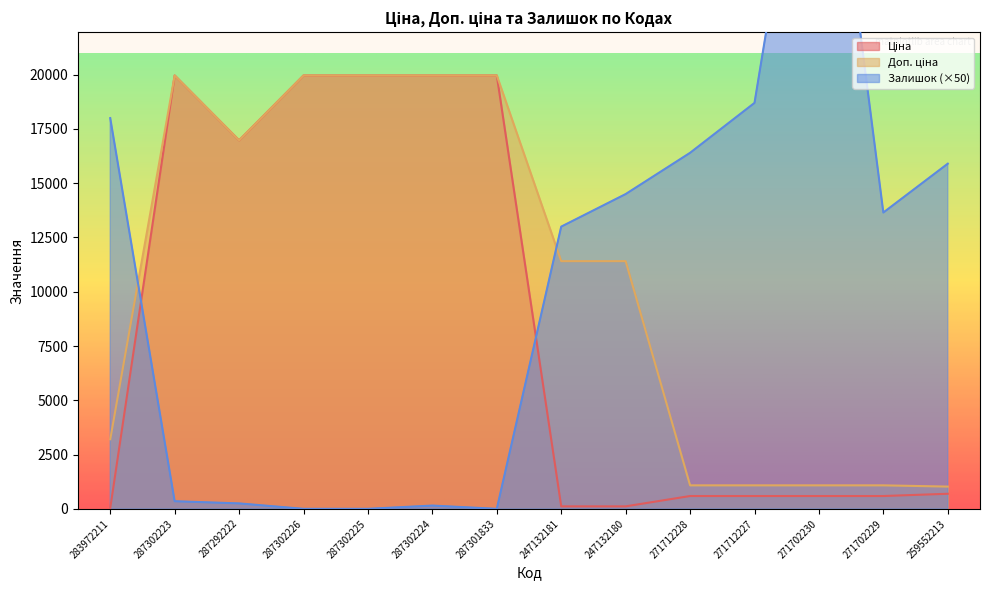

Is it true that Доп. ціна equals 26944.8 at 287292222?

False